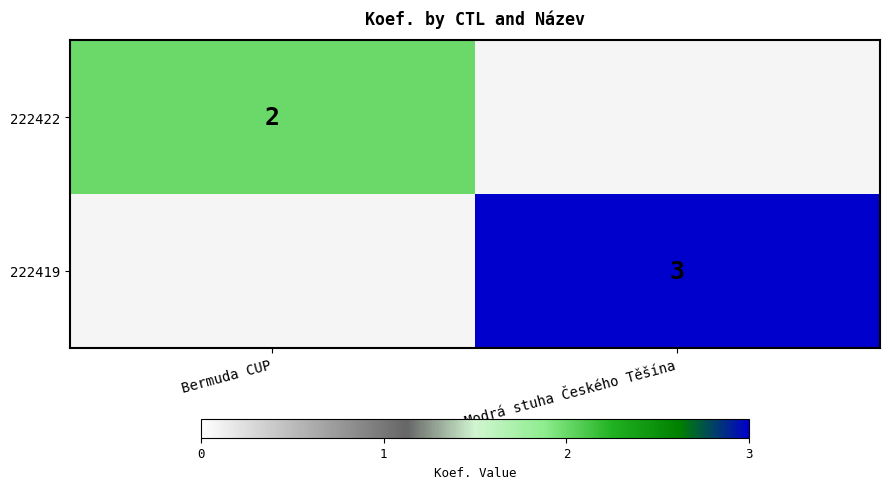

How many distinct data groups are displayed?

2